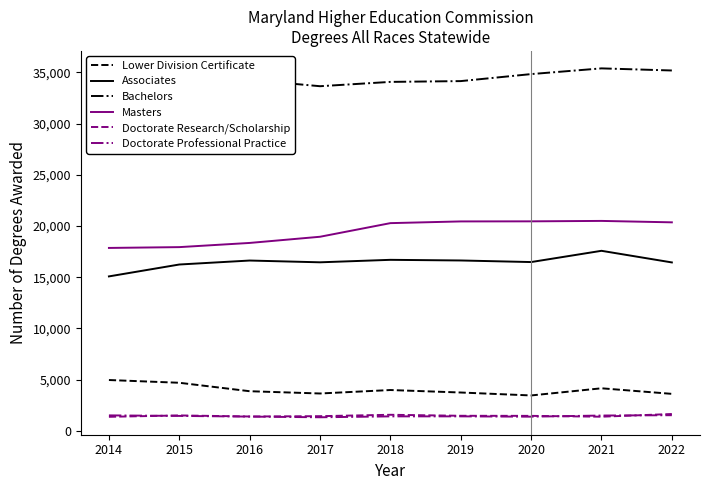

What is the value of the Masters point at the 6th from the left?

20448